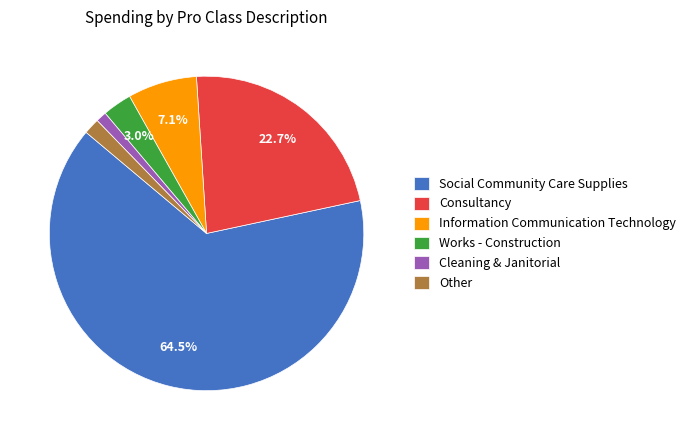

Which has a higher value, Information Communication Technology or Other?

Information Communication Technology